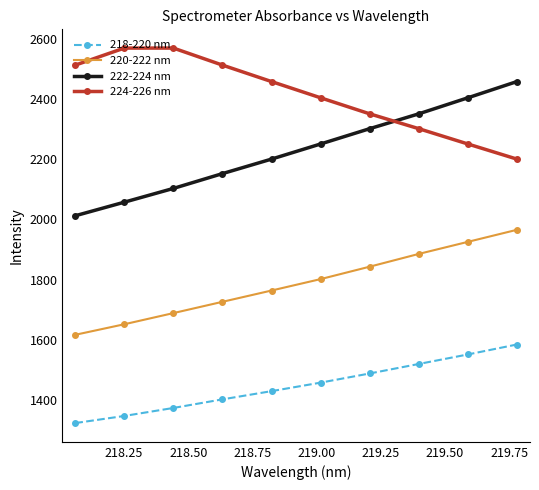

List the series in order of their peak value, lowest first.

218-220 nm, 220-222 nm, 222-224 nm, 224-226 nm